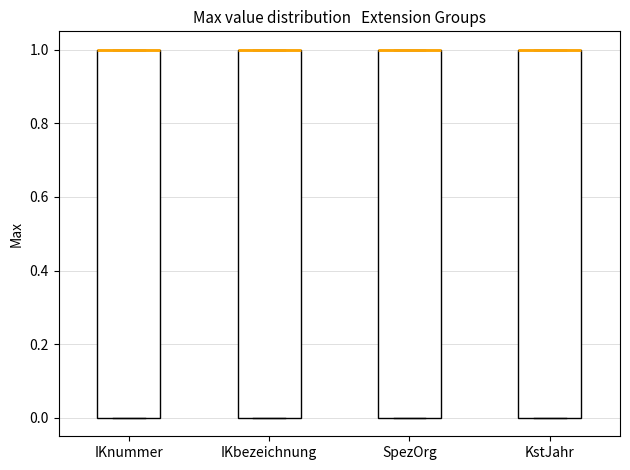

Reading left to right, transcribe this box plot: for each box, give where its median line is, the range the box spans, and where its two whiskers end, as read against the y-axis. The values are not printed on the chart, so give them approximately, as read against the axis.

IKnummer: median 1 (drawn on the box's upper edge), box 0 to 1, whiskers 0 to 1
IKbezeichnung: median 1 (drawn on the box's upper edge), box 0 to 1, whiskers 0 to 1
SpezOrg: median 1 (drawn on the box's upper edge), box 0 to 1, whiskers 0 to 1
KstJahr: median 1 (drawn on the box's upper edge), box 0 to 1, whiskers 0 to 1